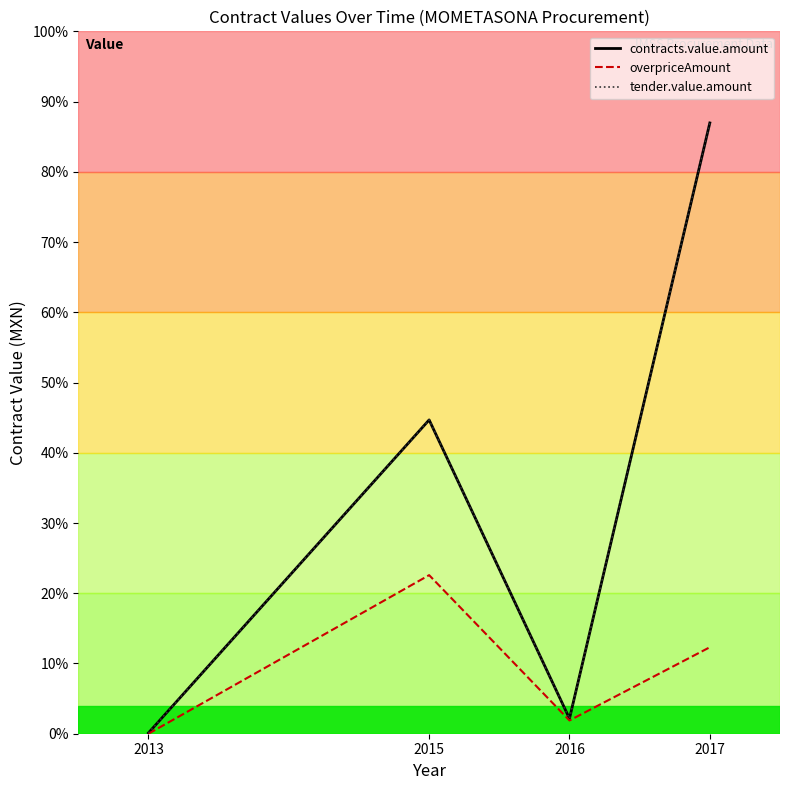

Reading left to right, transcribe all the data shown in this chart.

contracts.value.amount: 902.5	354700.1	17140.0	690364.0
overpriceAmount: 0.0	179246.9	14991.3	97750.2
tender.value.amount: 902.5	354700.1	17140.0	690364.0